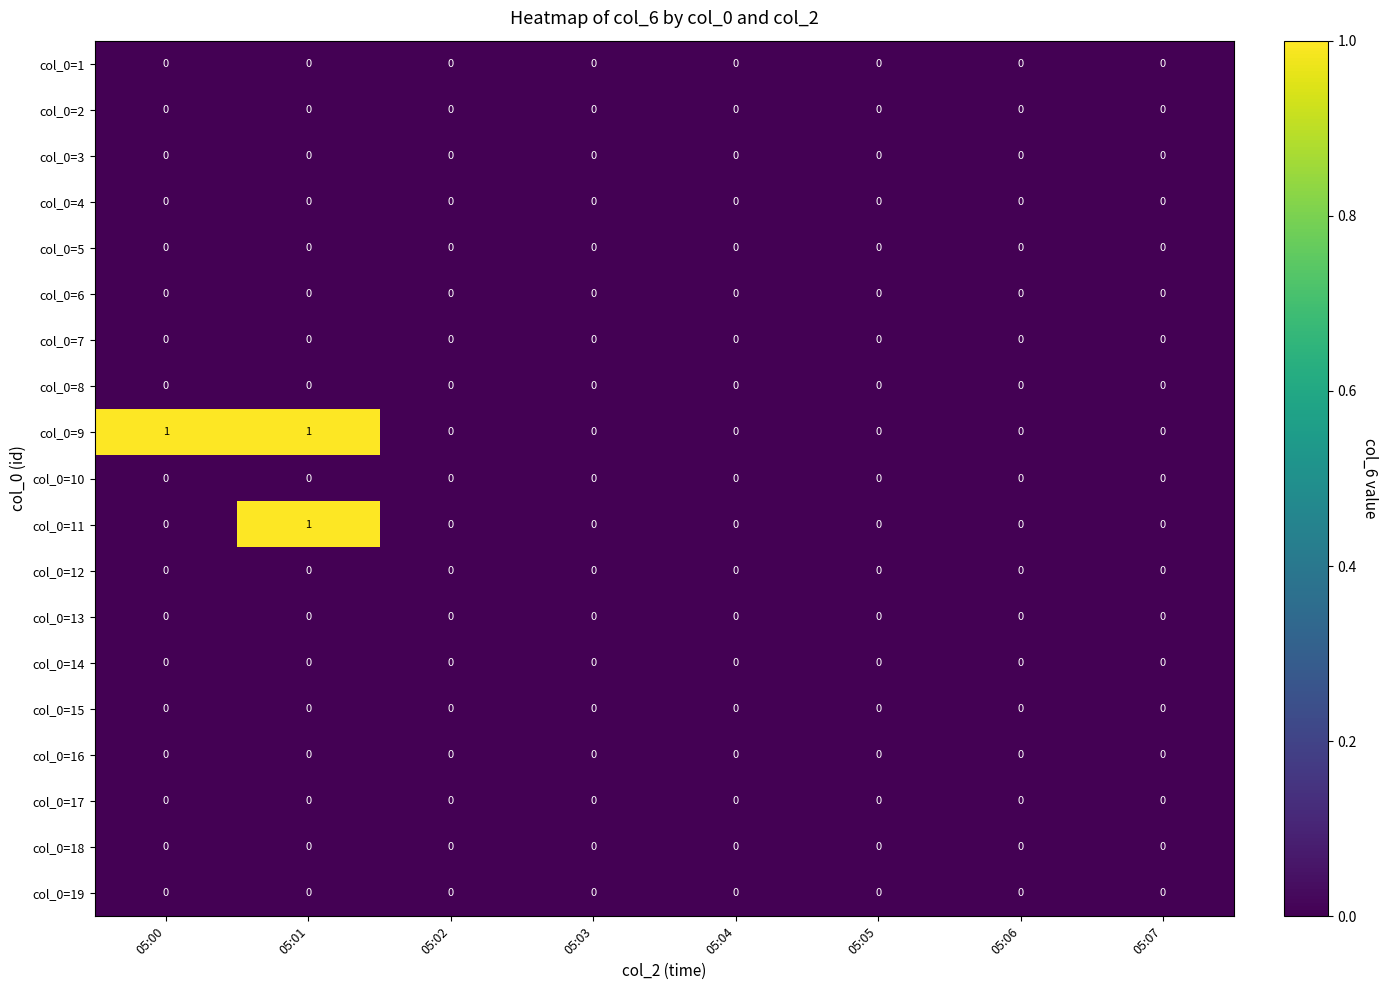

Which series changed the most between 05:00 and 05:06?

col_0=9